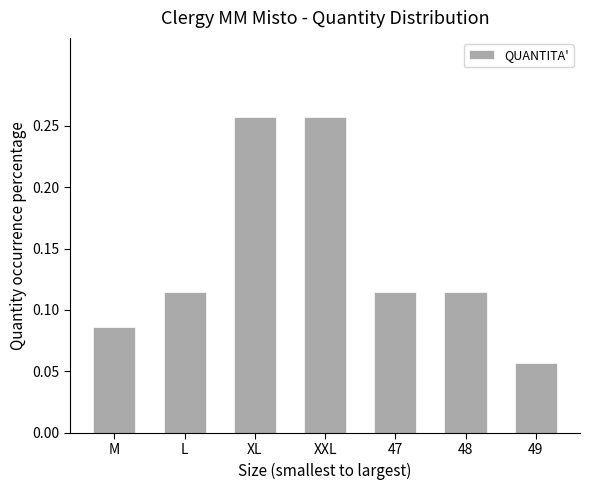

The chart shows a value of 0.2 at 48. True or false?

False